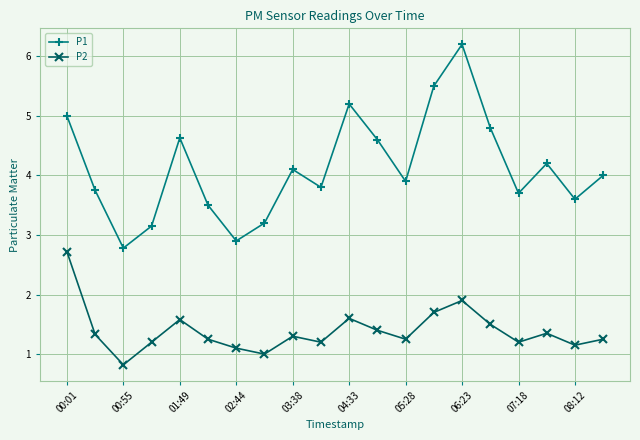

Rank the series by their average value, from lowest to highest.

P2, P1